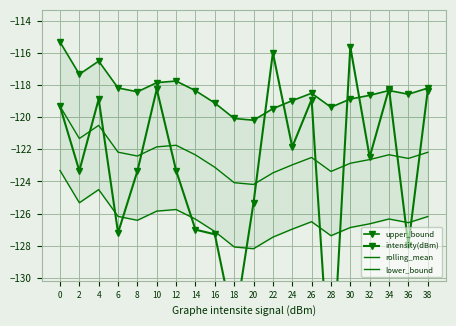

True or false: upper_bound and rolling_mean cross at least once.

False